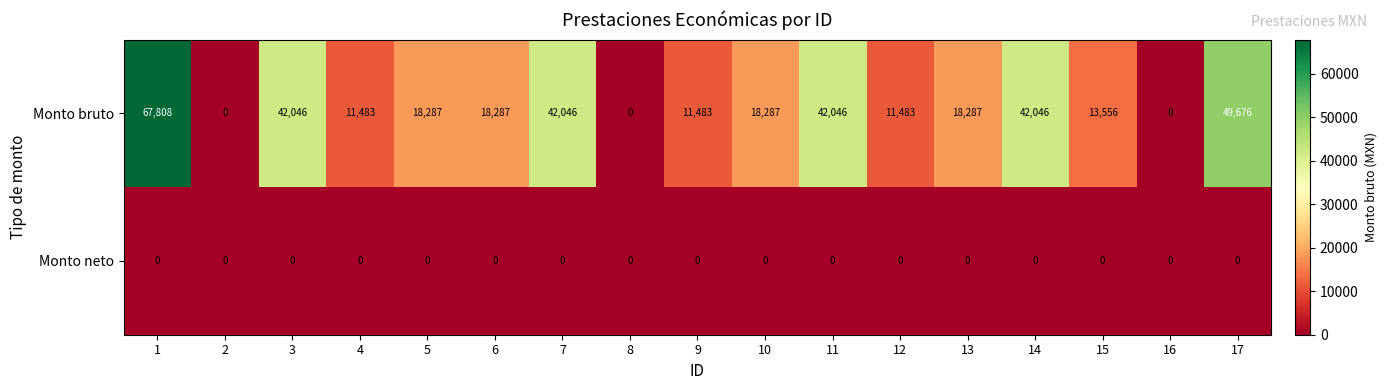

Which series has the largest total across all categories?

Monto bruto